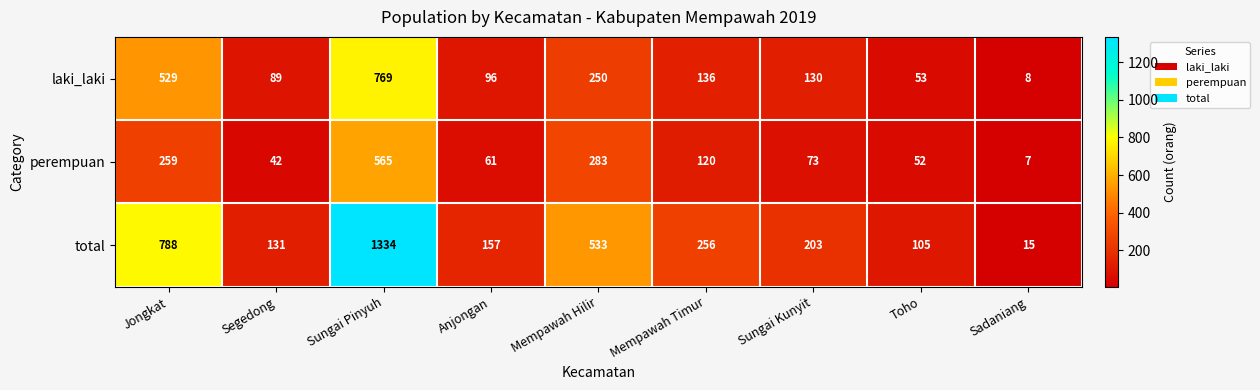

At which category is the sum across all series the highest?

Sungai Pinyuh